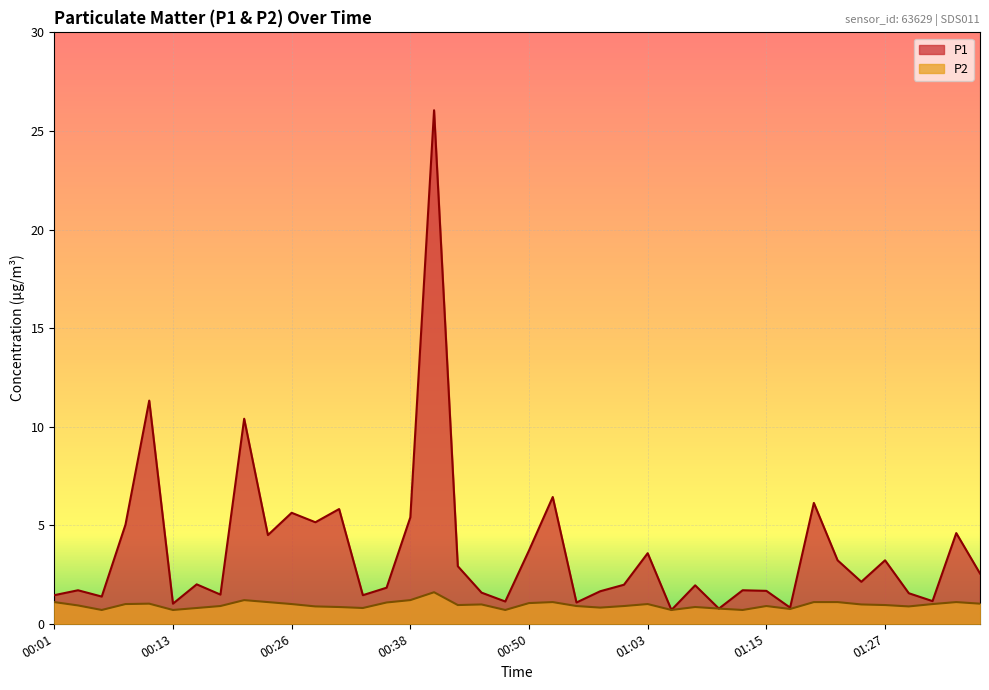

List the series in order of their peak value, highest first.

P1, P2